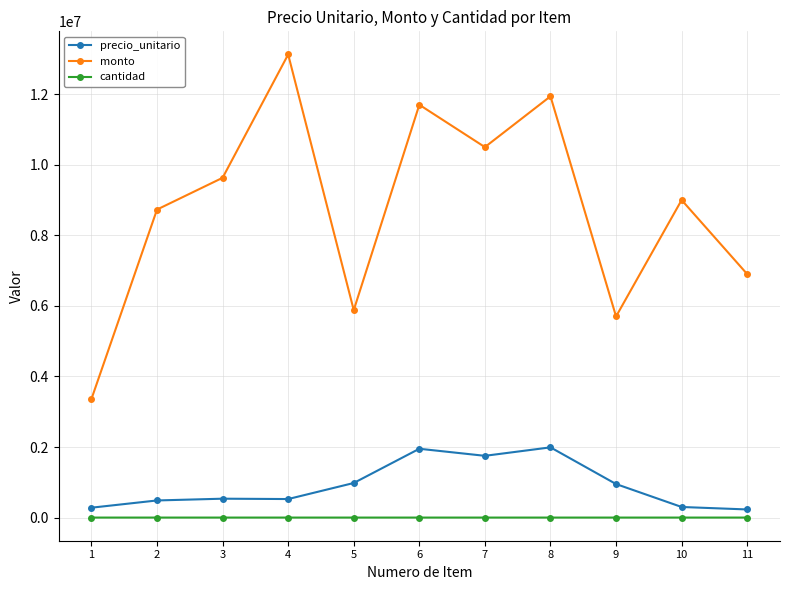

How many interior local peaks does the precio_unitario series have?

3